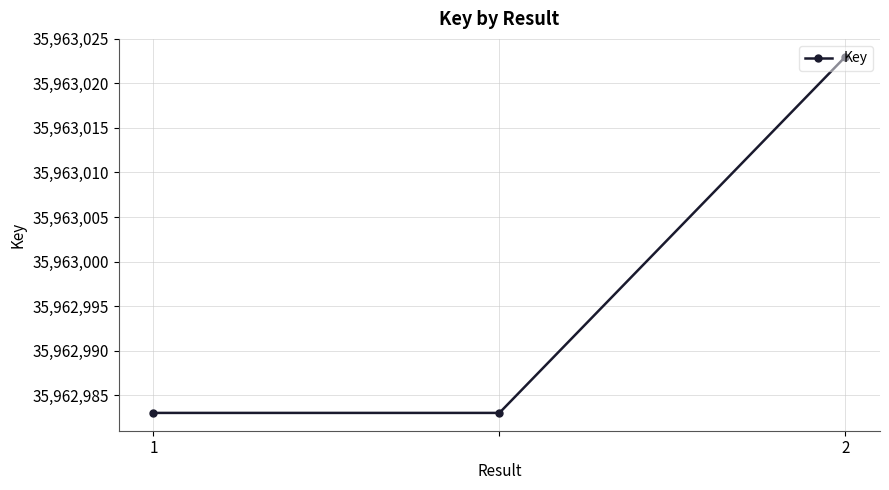

What is the smallest value displayed?

35962983